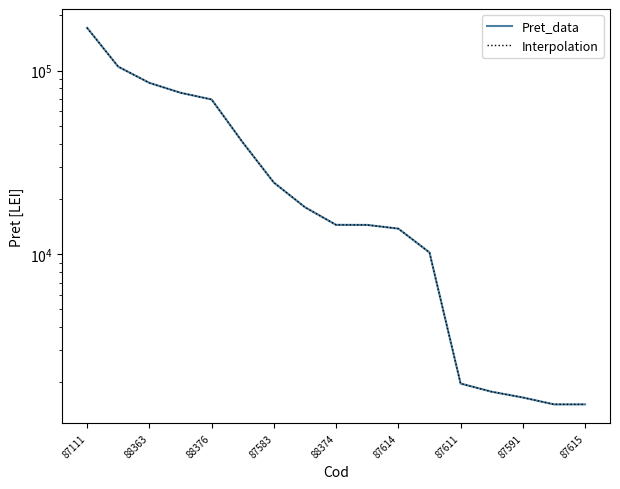

What is the label of the 12th point from the right?

87614